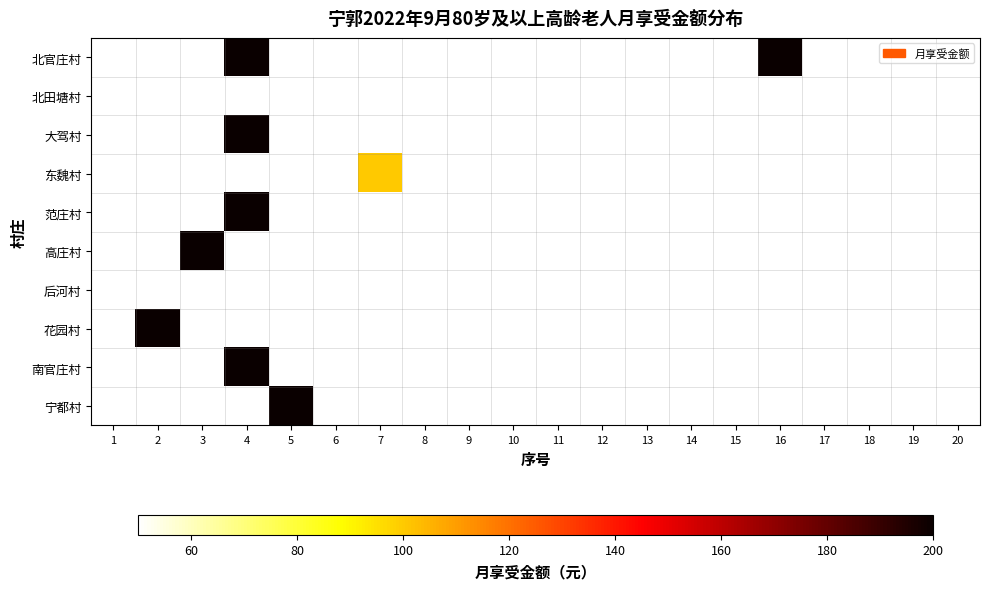

Between 5 and 20, which is larger?

5